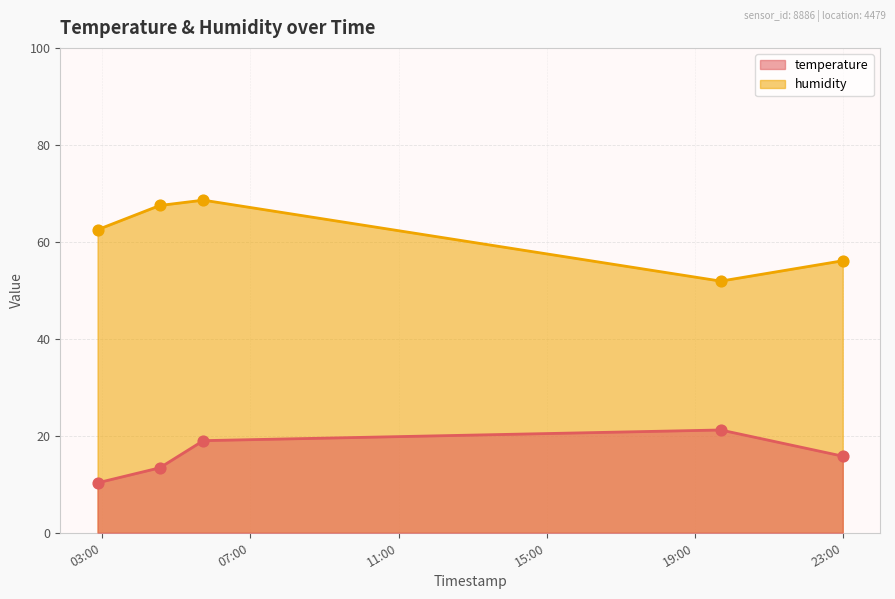

Which series has the largest total across all categories?

humidity